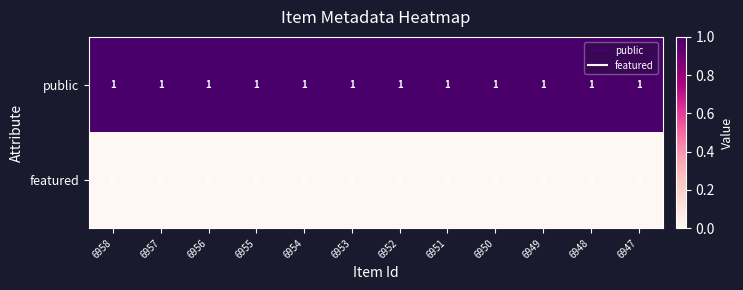

The public series shows 1 at 6951. True or false?

True